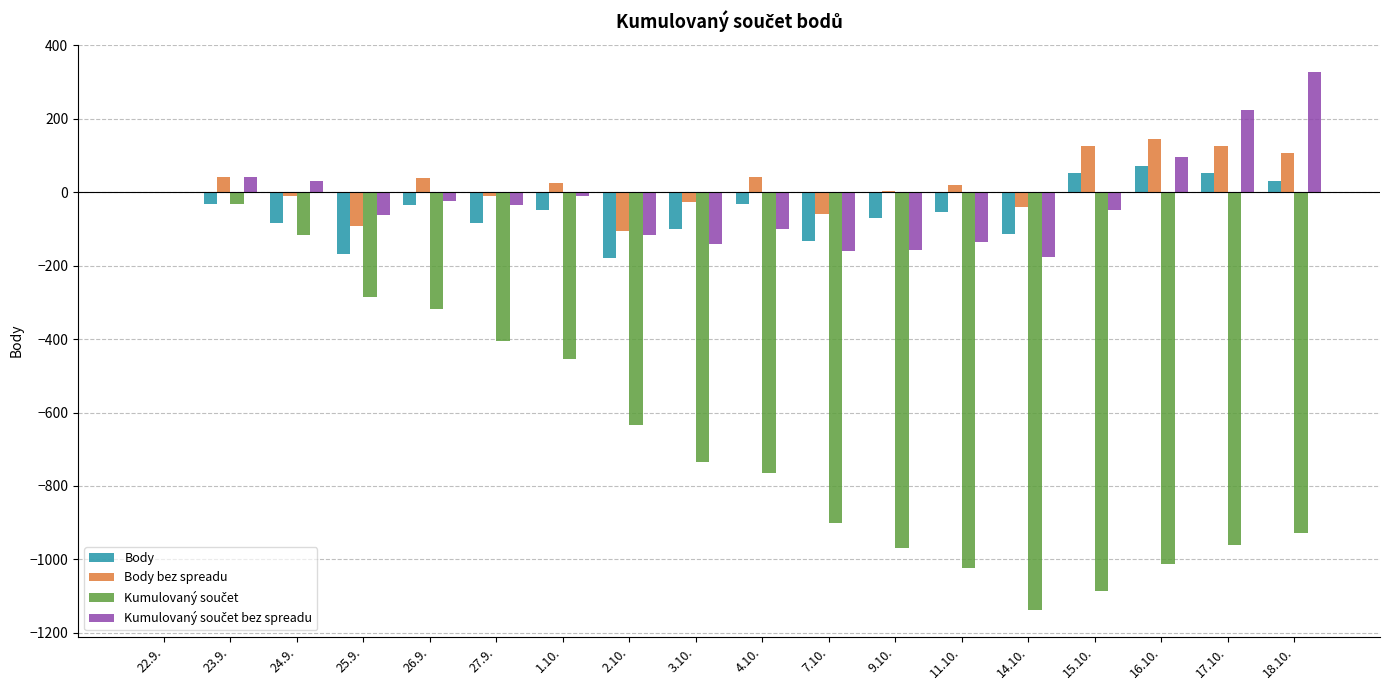

What is the maximum value for Body?

71